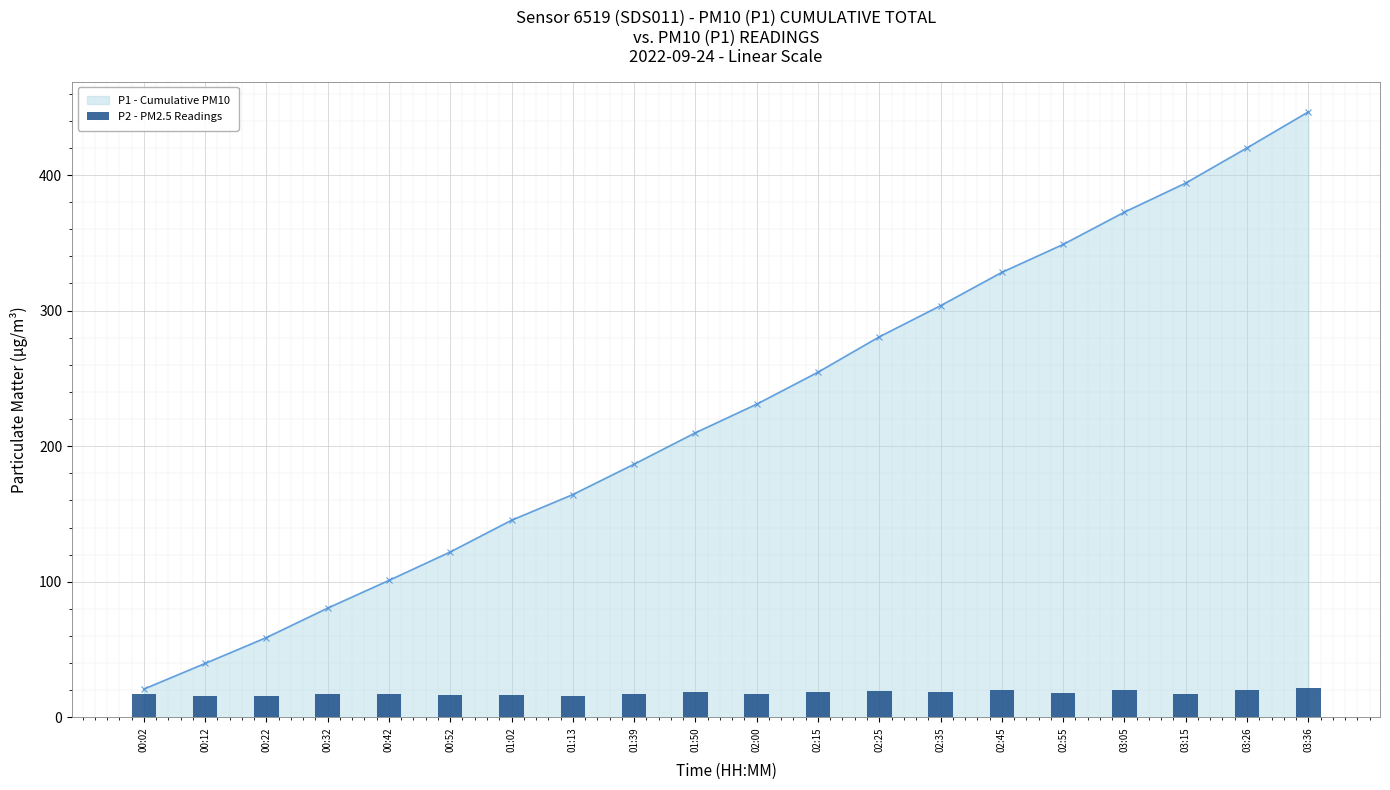

What is the sum of all values?

358.1